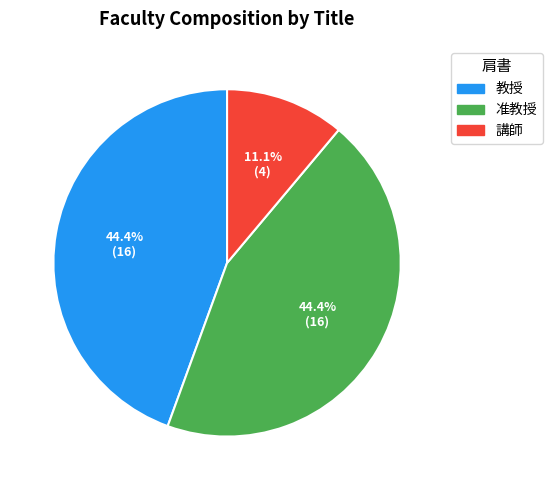

Is it true that 講師 is 1% of the pie?

False